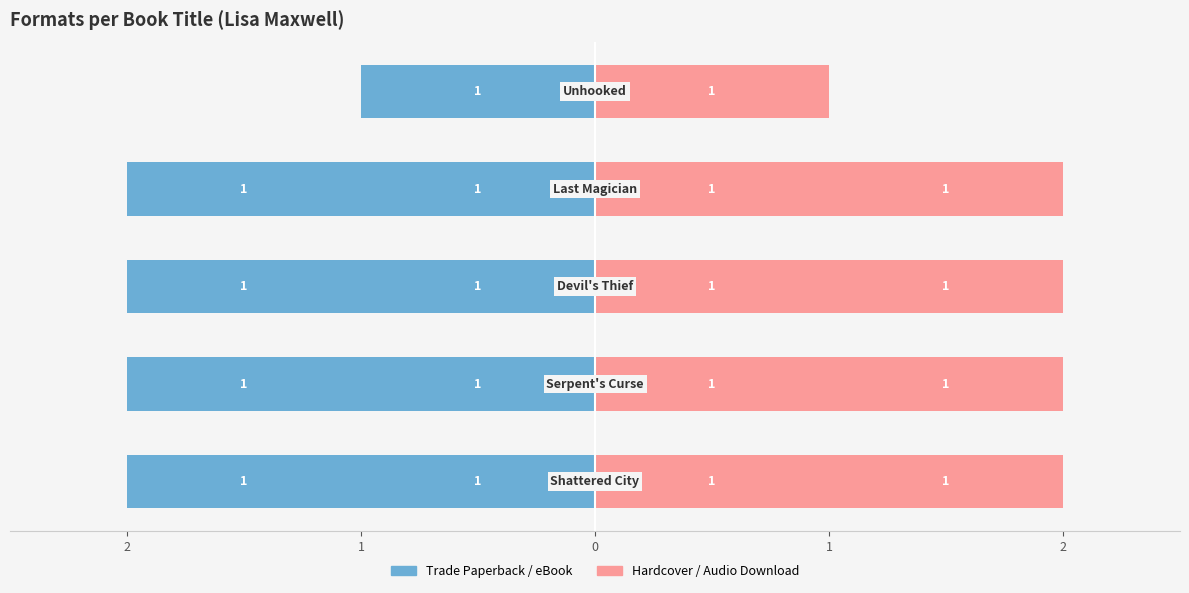

What is the sum of all Hardcover values?

4